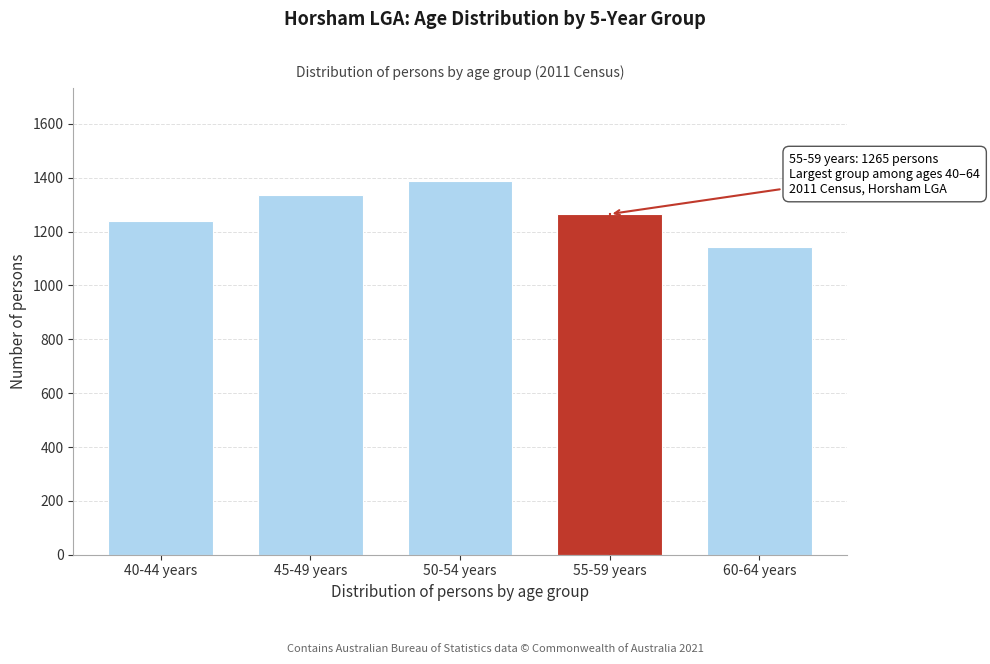

Reading left to right, extract all data points from this chart.

40-44 years=1238	45-49 years=1336	50-54 years=1387	55-59 years=1265	60-64 years=1143